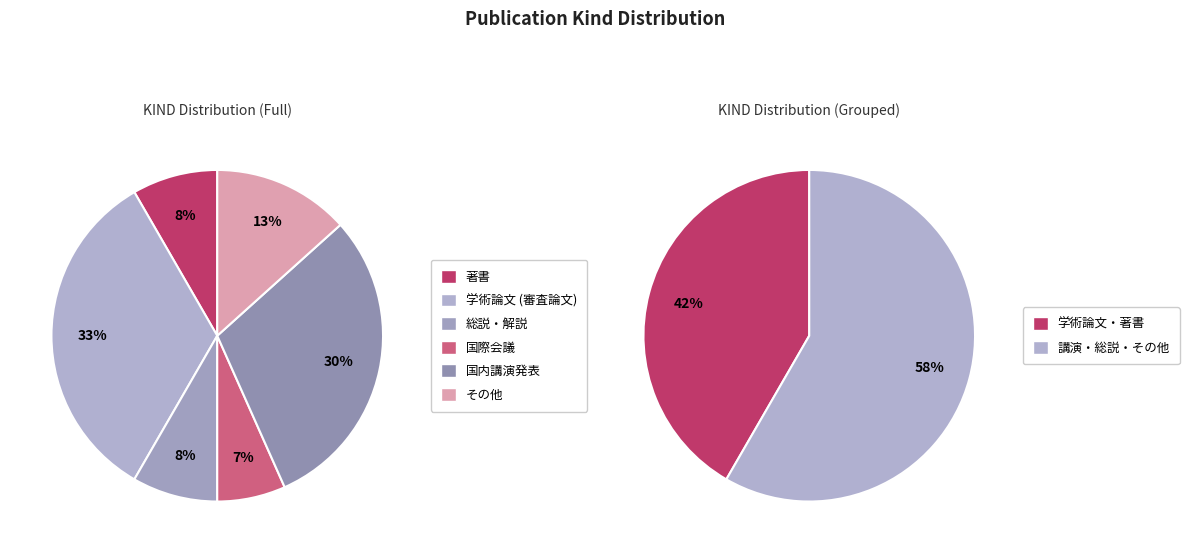

What percentage is the その他 slice, to the nearest percent?

13%